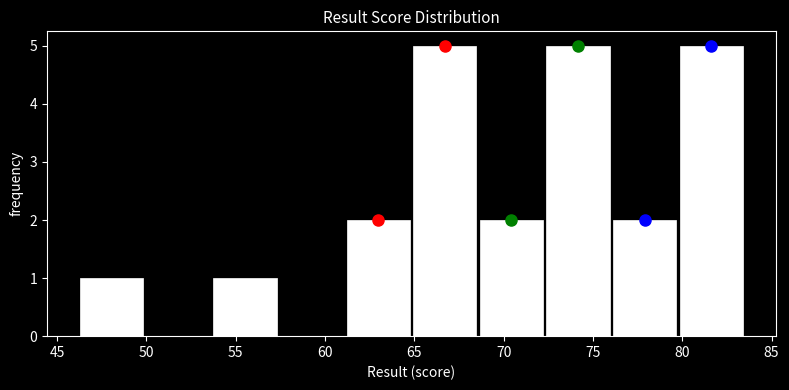

Reading left to right, list every bar in this chart as the range it spans on the x-axis followed by its height. Neither the bar edges nor the heights are printed on the chart, so give them approximately, as read against the axes.

46.0 to 50.0: 1
50.0 to 53.5: 0
53.5 to 57.5: 1
57.5 to 61.0: 0
61.0 to 65.0: 2
65.0 to 68.5: 5
68.5 to 72.5: 2
72.5 to 76.0: 5
76.0 to 80.0: 2
80.0 to 83.5: 5